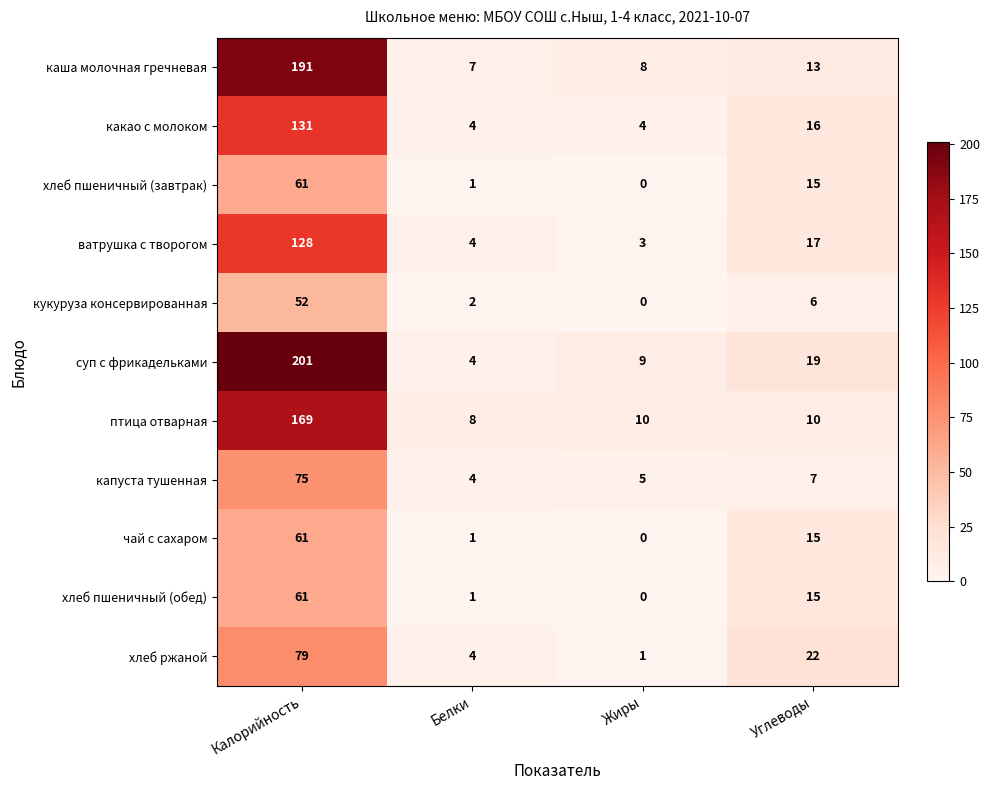

What is the sum of all суп с фрикадельками values?

233